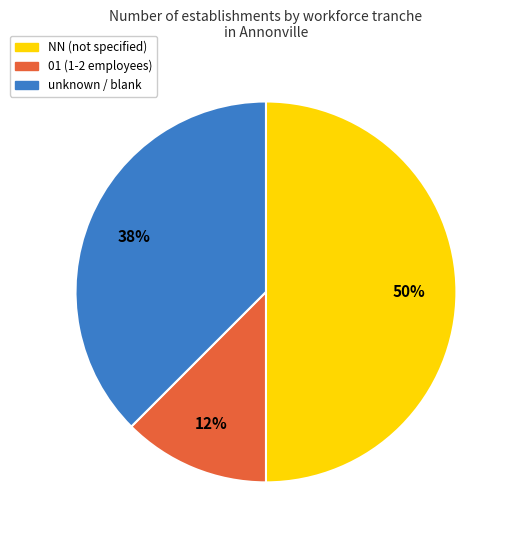

To the nearest percent, what is the average slice percentage?

33%